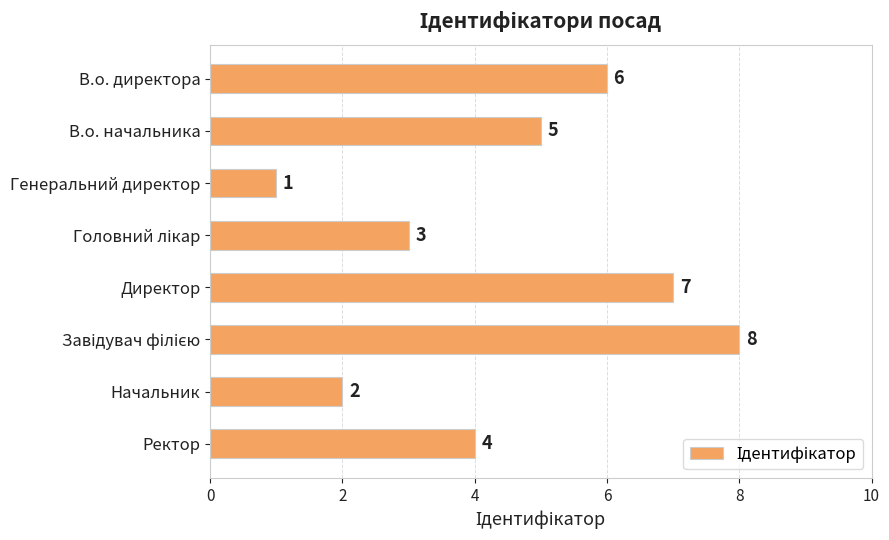

What is the difference between the second highest and minimum values?

6